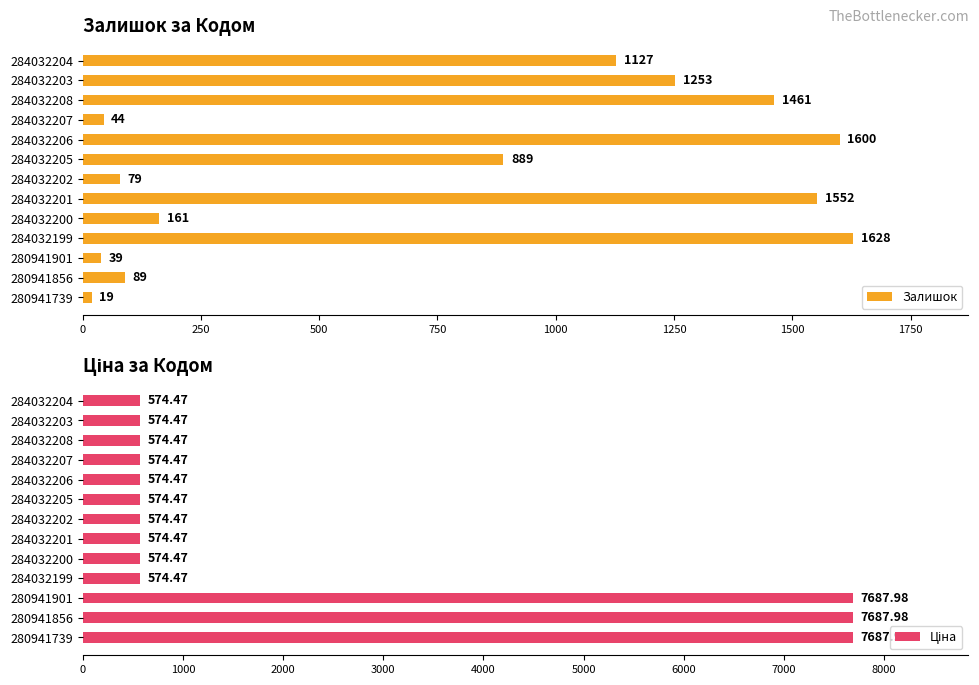

What are all the series names shown in the legend?

Залишок, Ціна